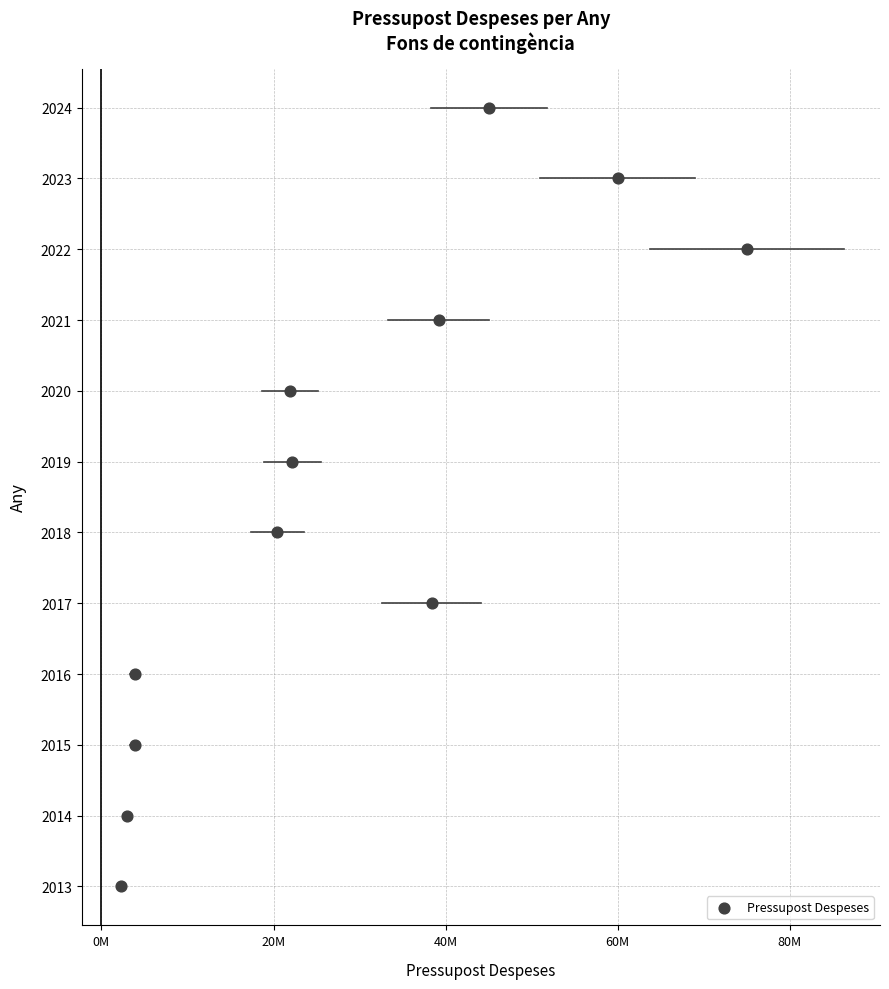

What is the average X value?

27922205